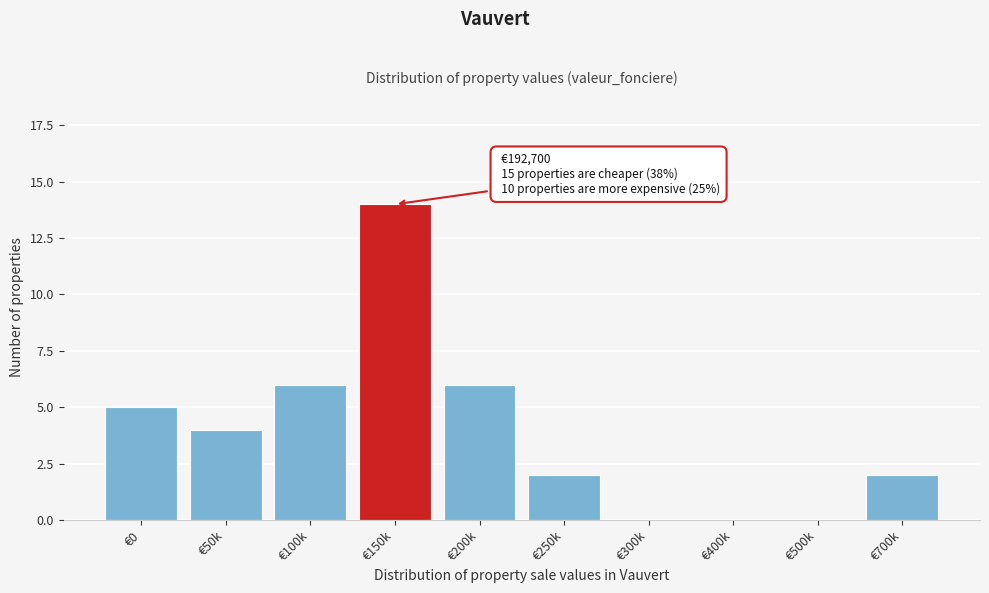

Reading left to right, list all the values displayed in this chart.

€0=5	€50k=4	€100k=6	€150k=14	€200k=6	€250k=2	€300k=0	€400k=0	€500k=0	€700k=2